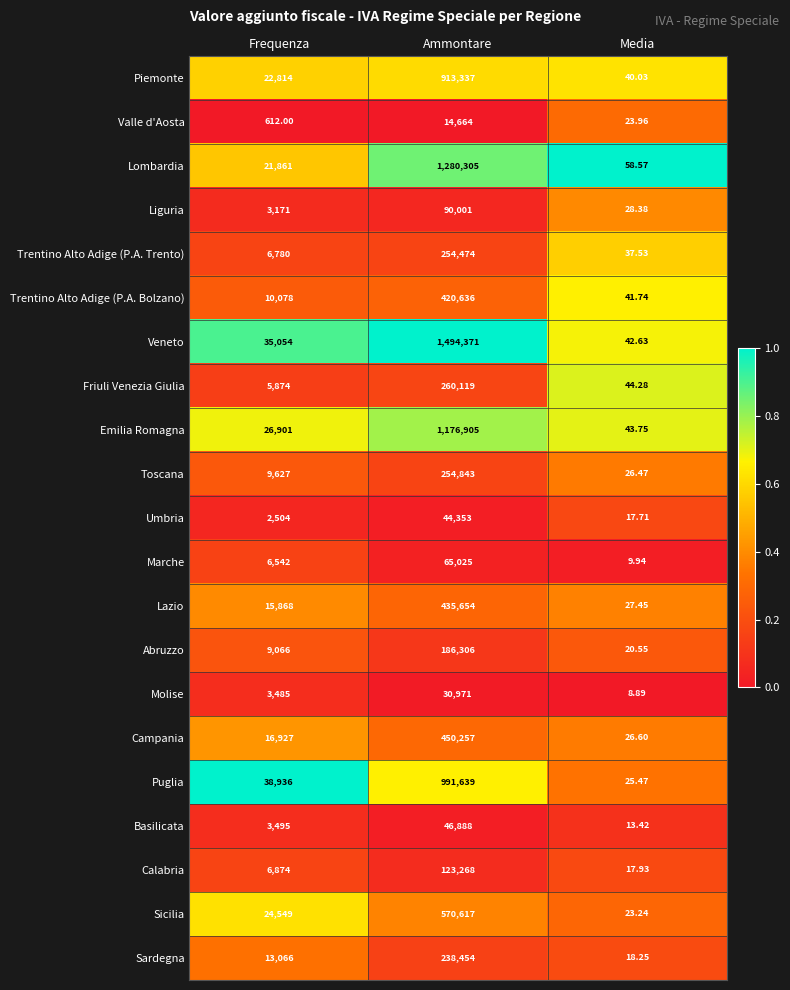

Which label corresponds to the smallest value in the chart?

Media